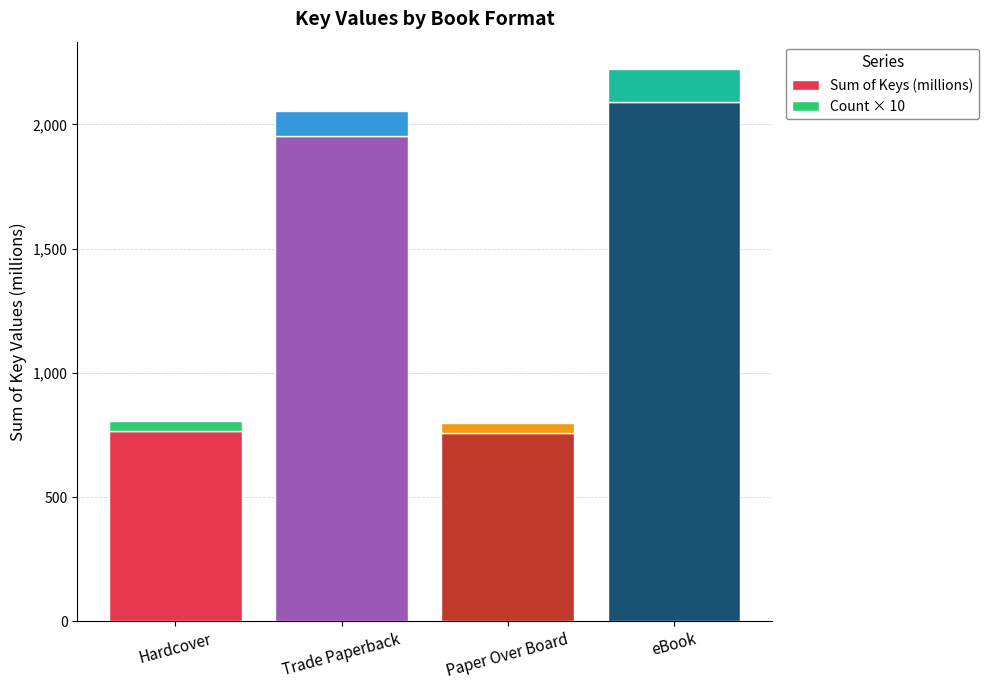

Does the chart contain any negative values?

No